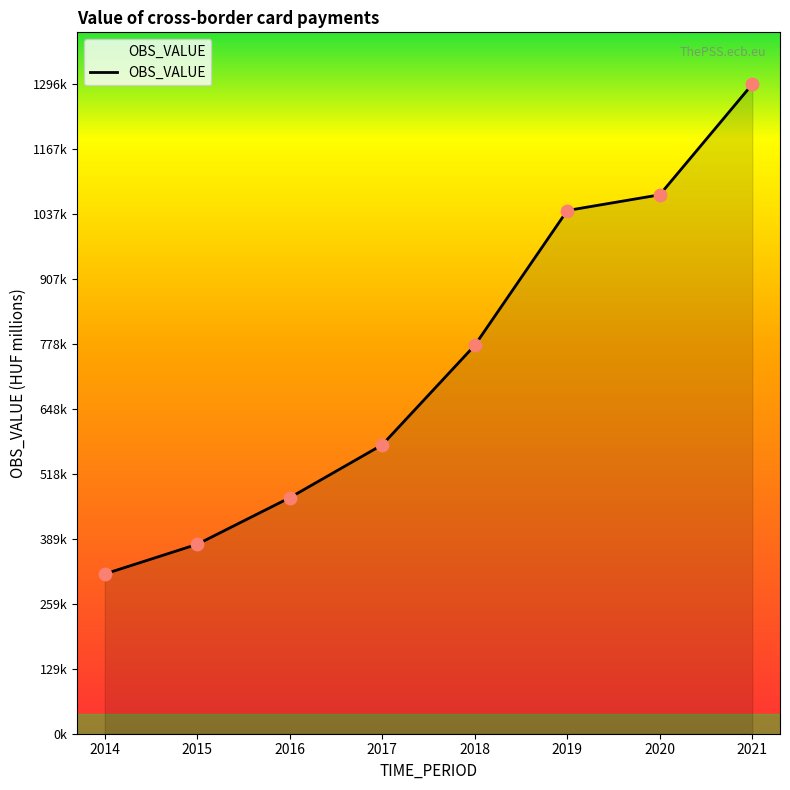

Which has a higher value, 2021 or 2019?

2021